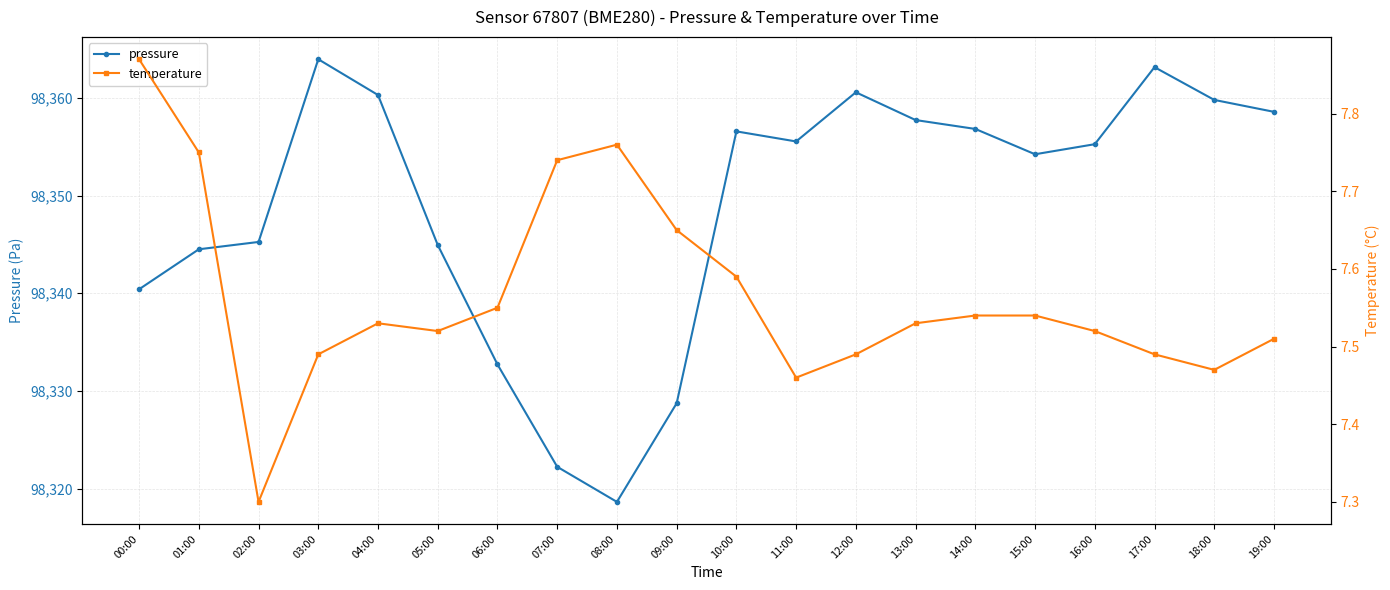

At which label does temperature reach its minimum?

02:00